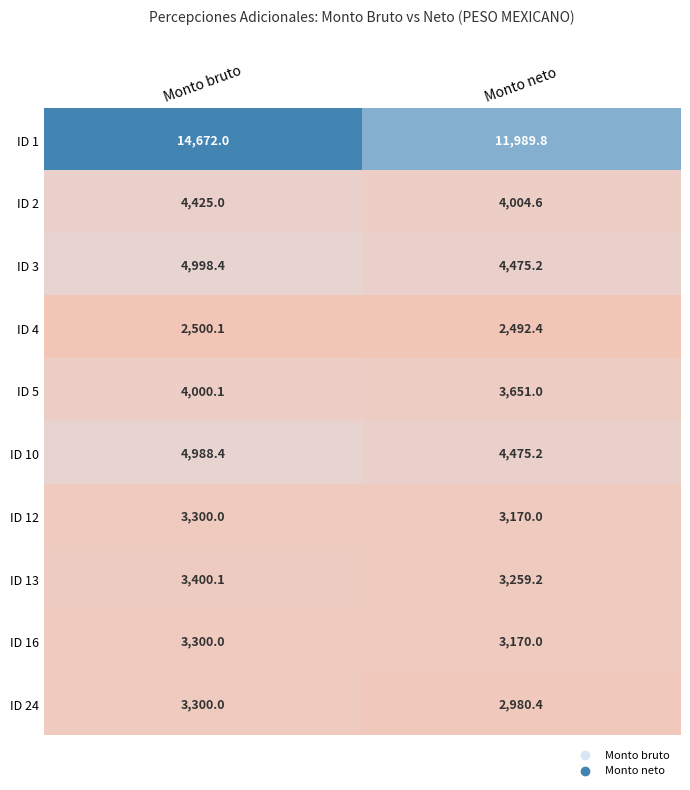

Reading right to left, what are all the values shown in this chart?

ID 1: Monto neto=11989.8	Monto bruto=14672.0
ID 2: Monto neto=4004.6	Monto bruto=4425.0
ID 3: Monto neto=4475.2	Monto bruto=4998.4
ID 4: Monto neto=2492.4	Monto bruto=2500.1
ID 5: Monto neto=3651.0	Monto bruto=4000.1
ID 10: Monto neto=4475.2	Monto bruto=4988.4
ID 12: Monto neto=3170.0	Monto bruto=3300.0
ID 13: Monto neto=3259.2	Monto bruto=3400.1
ID 16: Monto neto=3170.0	Monto bruto=3300.0
ID 24: Monto neto=2980.4	Monto bruto=3300.0